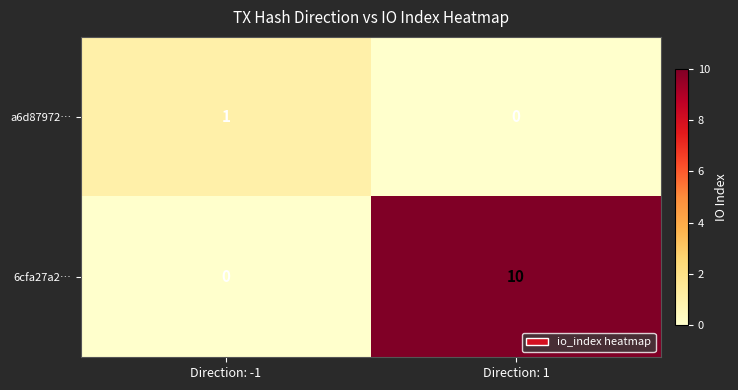

Which series changed the most between Direction: -1 and Direction: 1?

6cfa27a2…